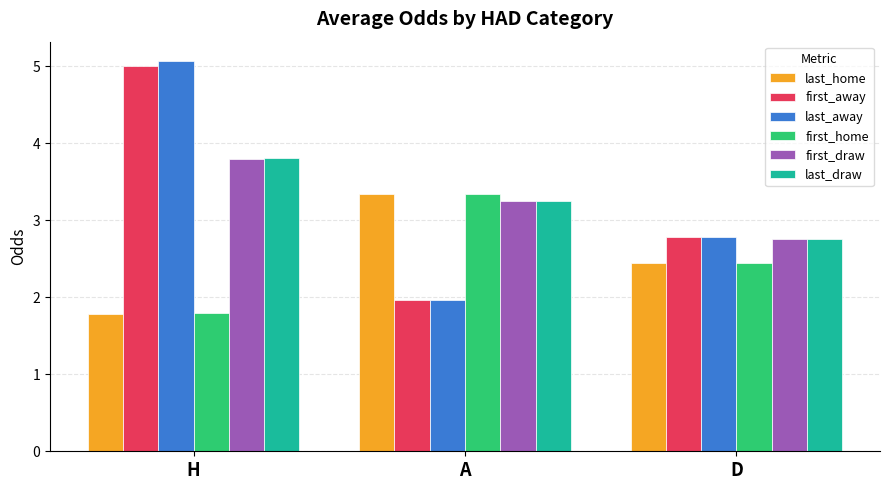

Where does the last_draw series first go above 3?

H